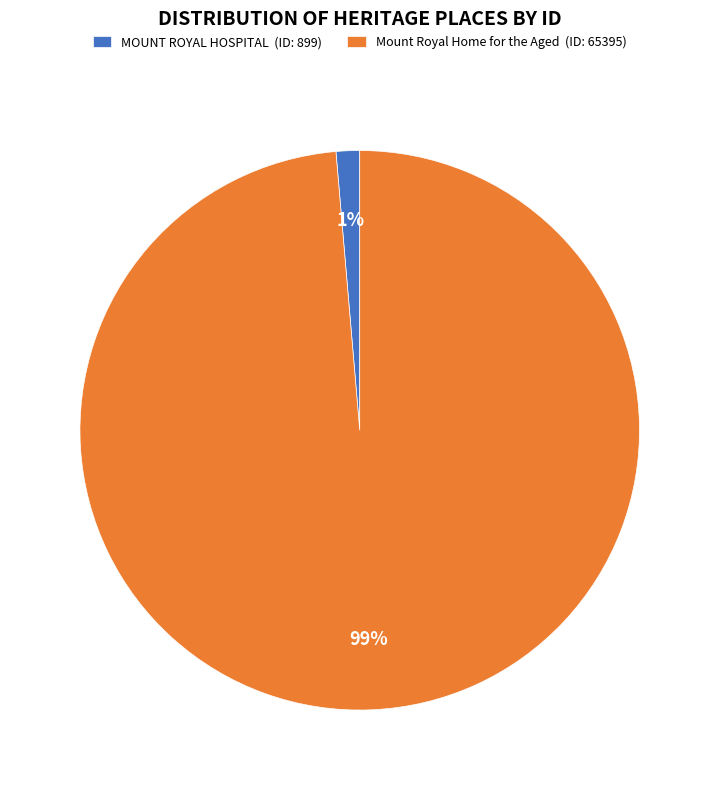

Is it true that MOUNT ROYAL HOSPITAL is 1% of the pie?

True